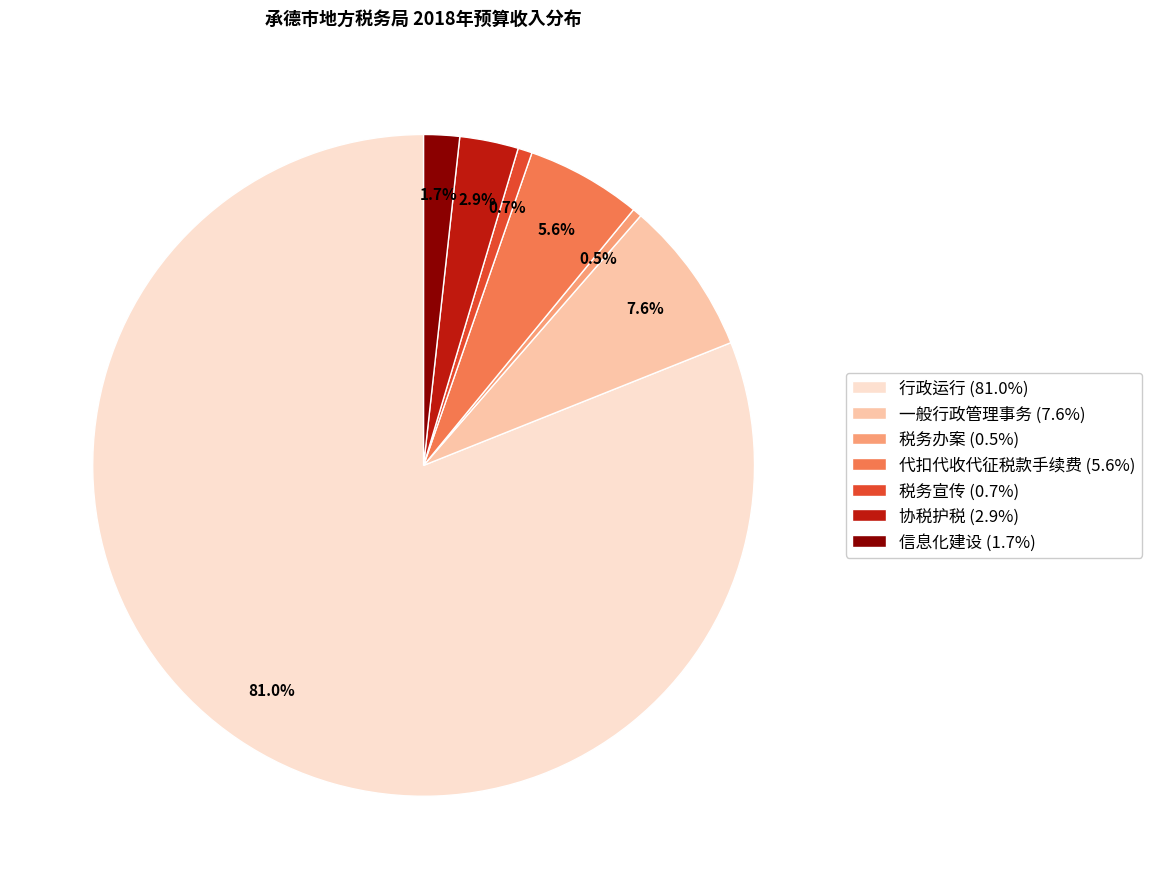

How much of the chart is everything except 一般行政管理事务?

92.4%